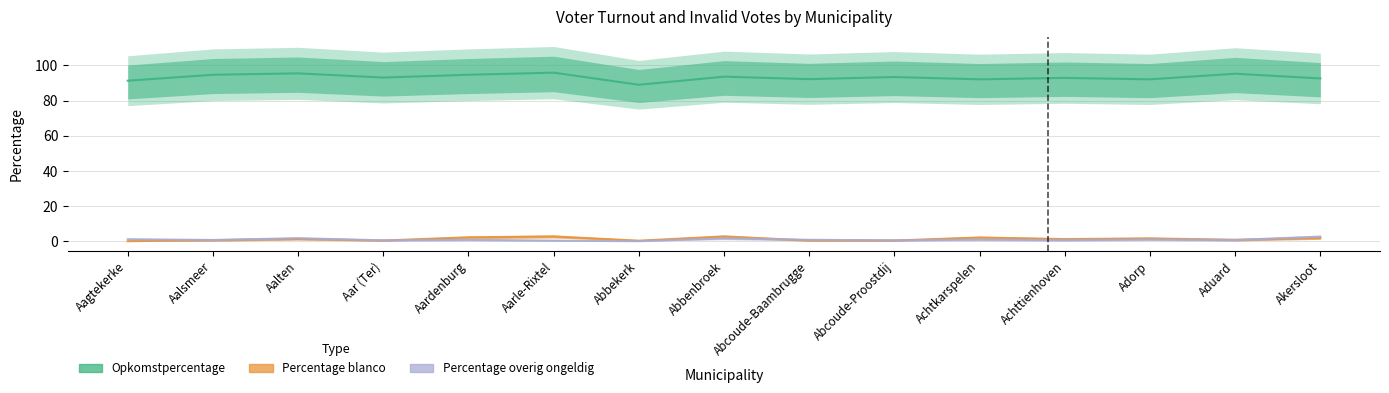

What is the label of the 10th point from the left?

Abcoude-Proostdij